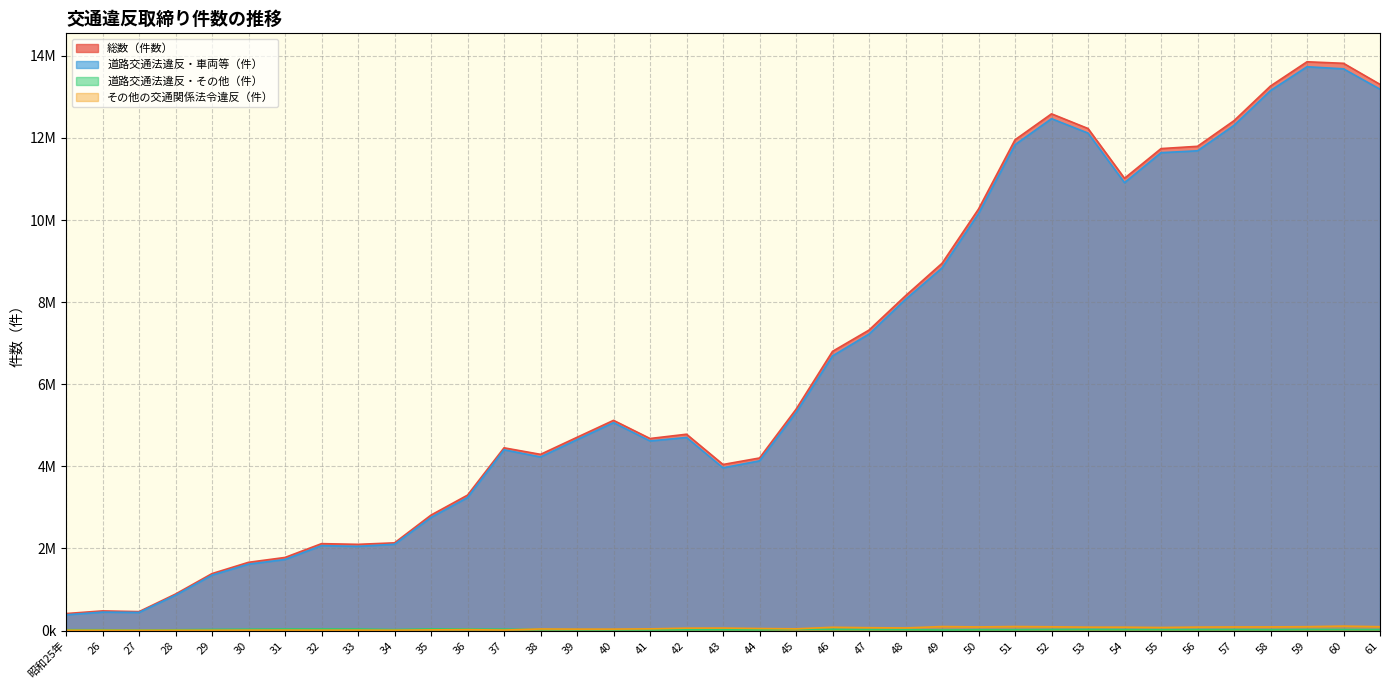

Reading right to left, extract all data points from this chart.

総数（件数）: 13306120	13818815	13856207	13265811	12421244	11796921	11741187	11017938	12230512	12588122	11955807	10268458	8946747	8156440	7320696	6802367	5390198	4204529	4046312	4783605	4679115	5121485	4708389	4293379	4452219	3299941	2813710	2137343	2100995	2117907	1781761	1663409	1388793	890356	462109	479759	414693
道路交通法違反・車両等（件）: 13188225	13684112	13735091	13154814	12307752	11687758	11642059	10910767	12119233	12470100	11836250	10158709	8833472	8069481	7224302	6690875	5309424	4135109	3964929	4704572	4619644	5066230	4651301	4229808	4404257	3241122	2755818	2102886	2052442	2069680	1732318	1619224	1351929	862535	442279	450361	384562
道路交通法違反・その他（件）: 23344	25537	26085	20733	24457	23482	23474	23840	27555	25276	20790	20189	15020	22331	26353	30887	37700	18762	19677	19477	17230	19454	21604	24776	34894	36053	40786	24702	37896	38728	38252	33407	28148	19740	12879	20872	21213
その他の交通関係法令違反（件）: 94551	109166	95031	90264	89035	85681	75654	83331	83724	92746	98767	89560	98255	64628	70041	80605	43074	50658	61706	59556	42241	35801	35484	38795	13068	22766	17106	9755	10657	9499	11191	10778	8716	8081	6951	8526	8918